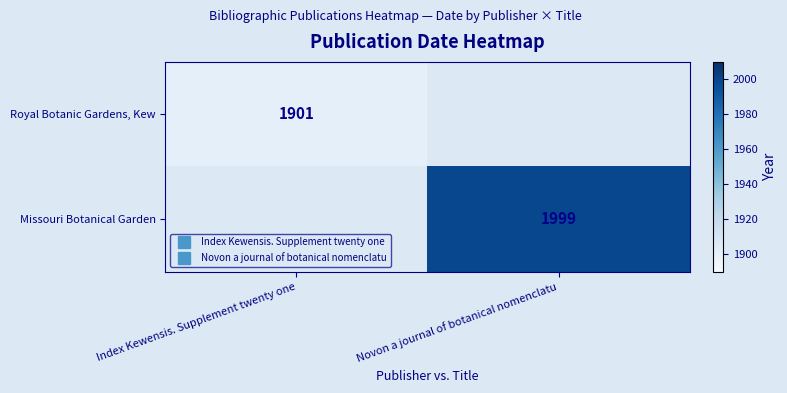

What is the greatest value displayed?

1999.0